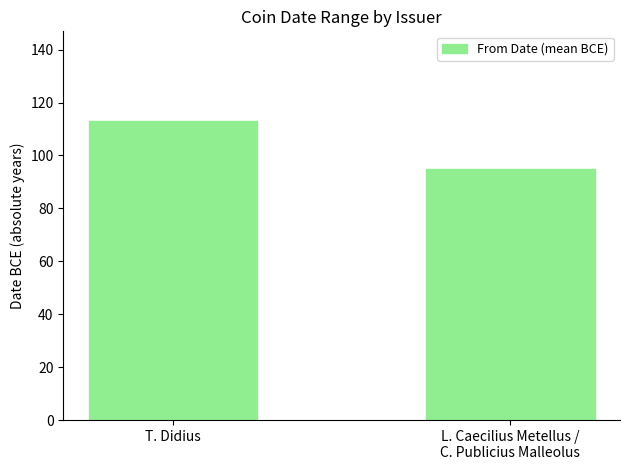

Which has a higher value, L. Caecilius Metellus /
C. Publicius Malleolus or T. Didius?

T. Didius